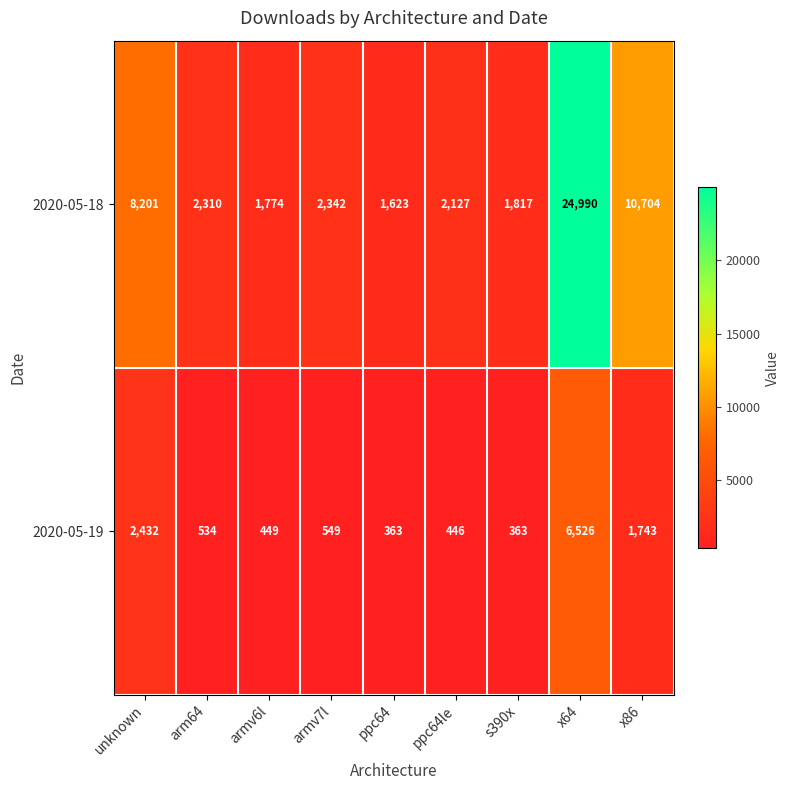

Which series has the largest total across all categories?

2020-05-18